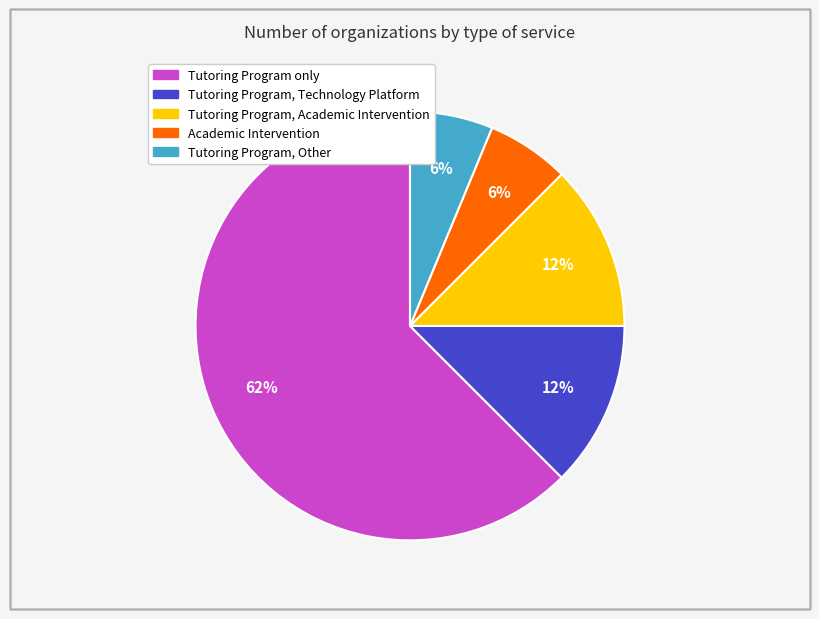

To the nearest percent, what is the average slice percentage?

20%